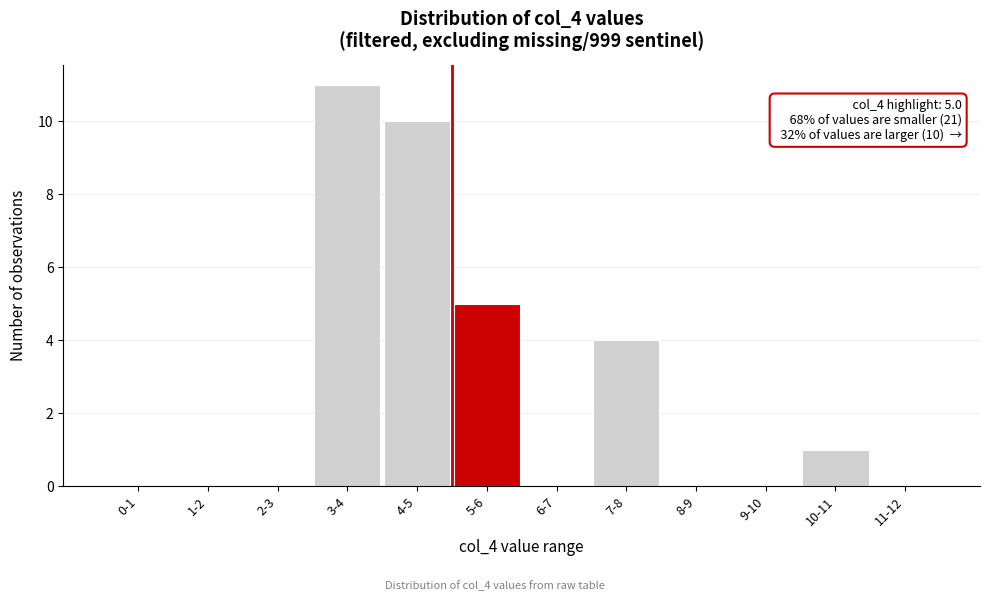

Reading left to right, transcribe all the data shown in this chart.

0-1=0	1-2=0	2-3=0	3-4=11	4-5=10	5-6=5	6-7=0	7-8=4	8-9=0	9-10=0	10-11=1	11-12=0